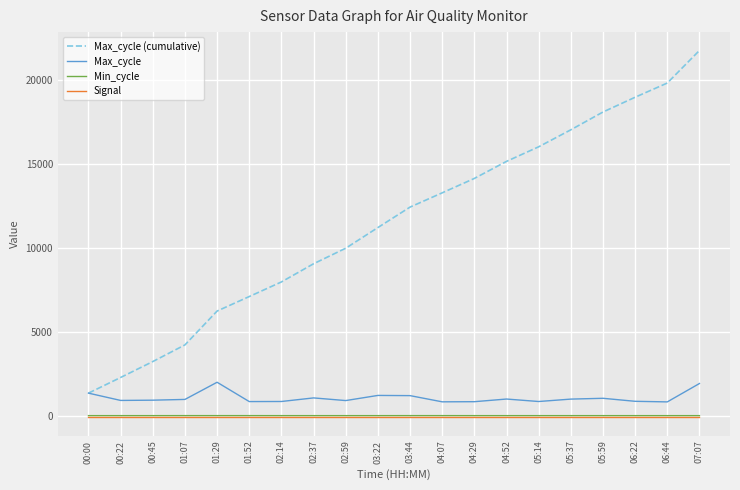

What is the average value of the Min_cycle series?

27